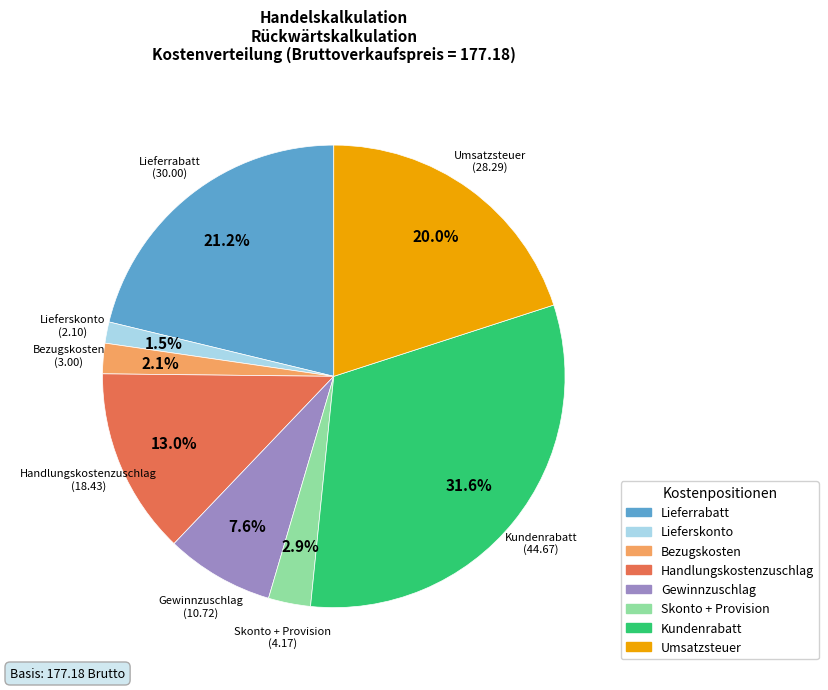

How many segments does this pie chart have?

8